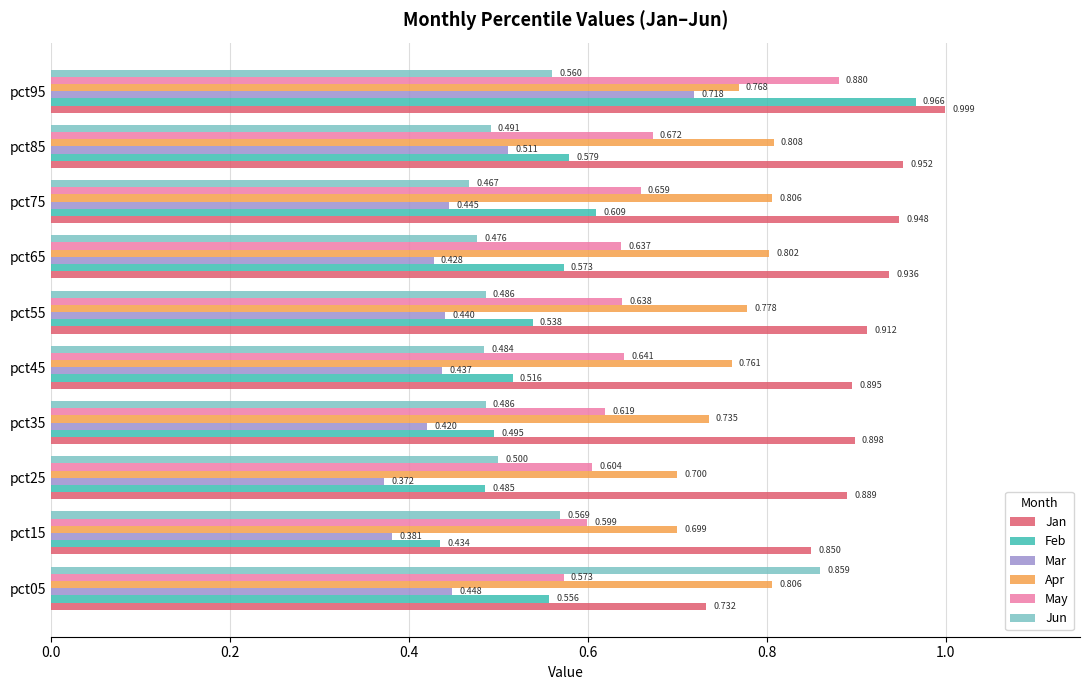

Which series has the largest range (max minus min)?

Feb